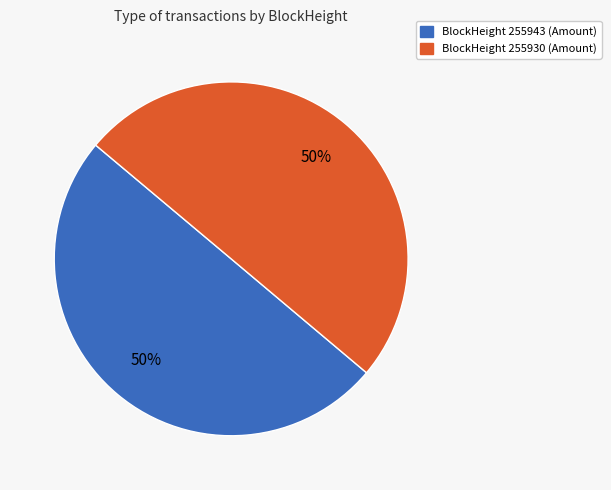

To the nearest percent, what is the average slice percentage?

50%